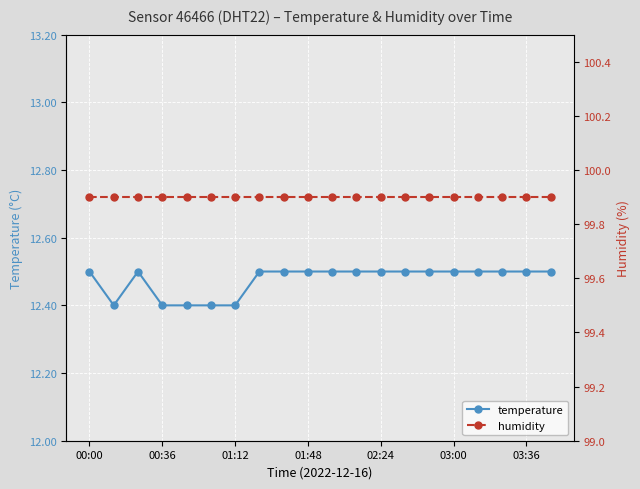

The temperature series shows 19.1 at 01:12. True or false?

False